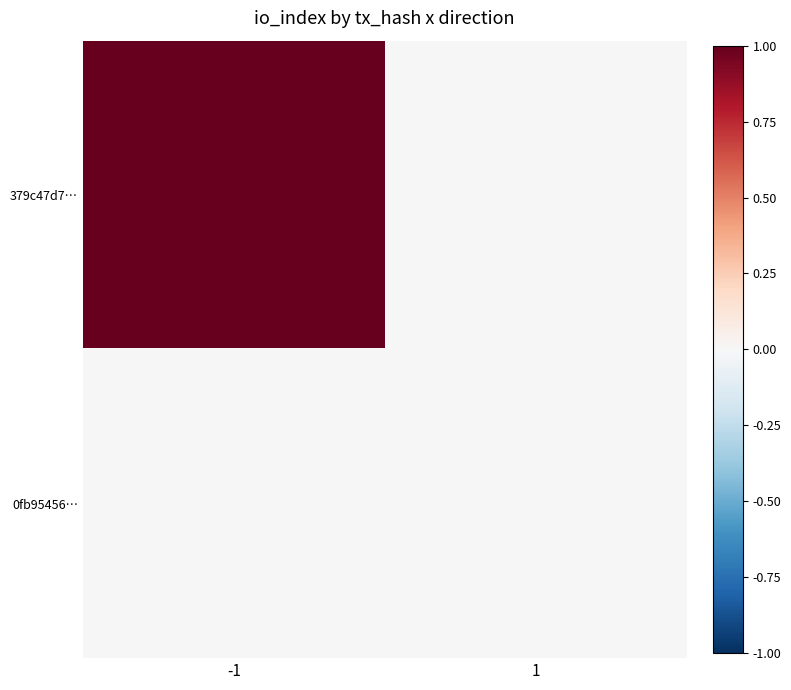

What is the difference between the highest and lowest values at -1?

1.0